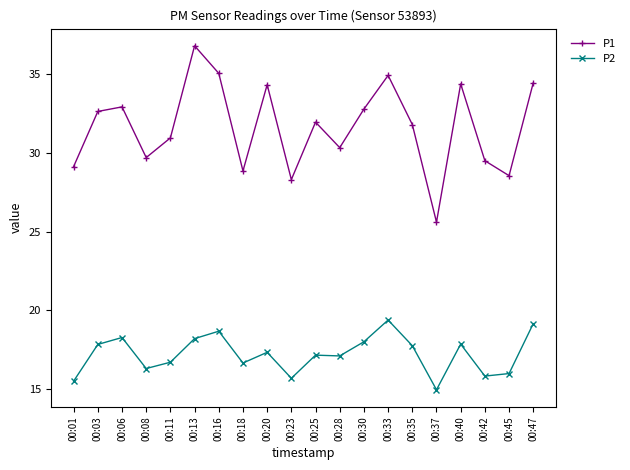

What is the average value of the P1 series?

31.6